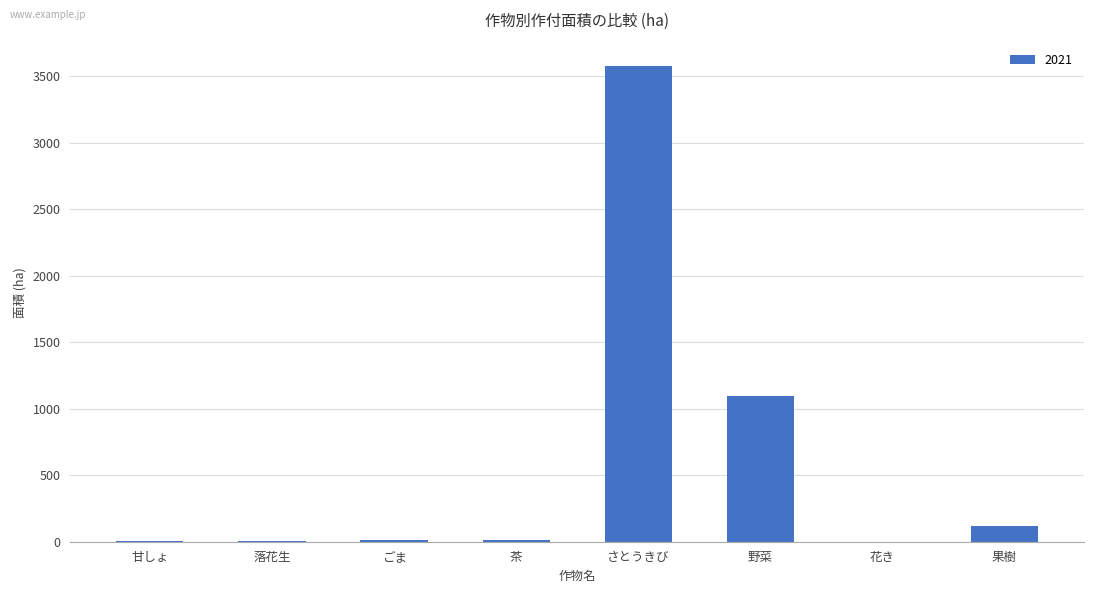

The value at 野菜 is 549. True or false?

False